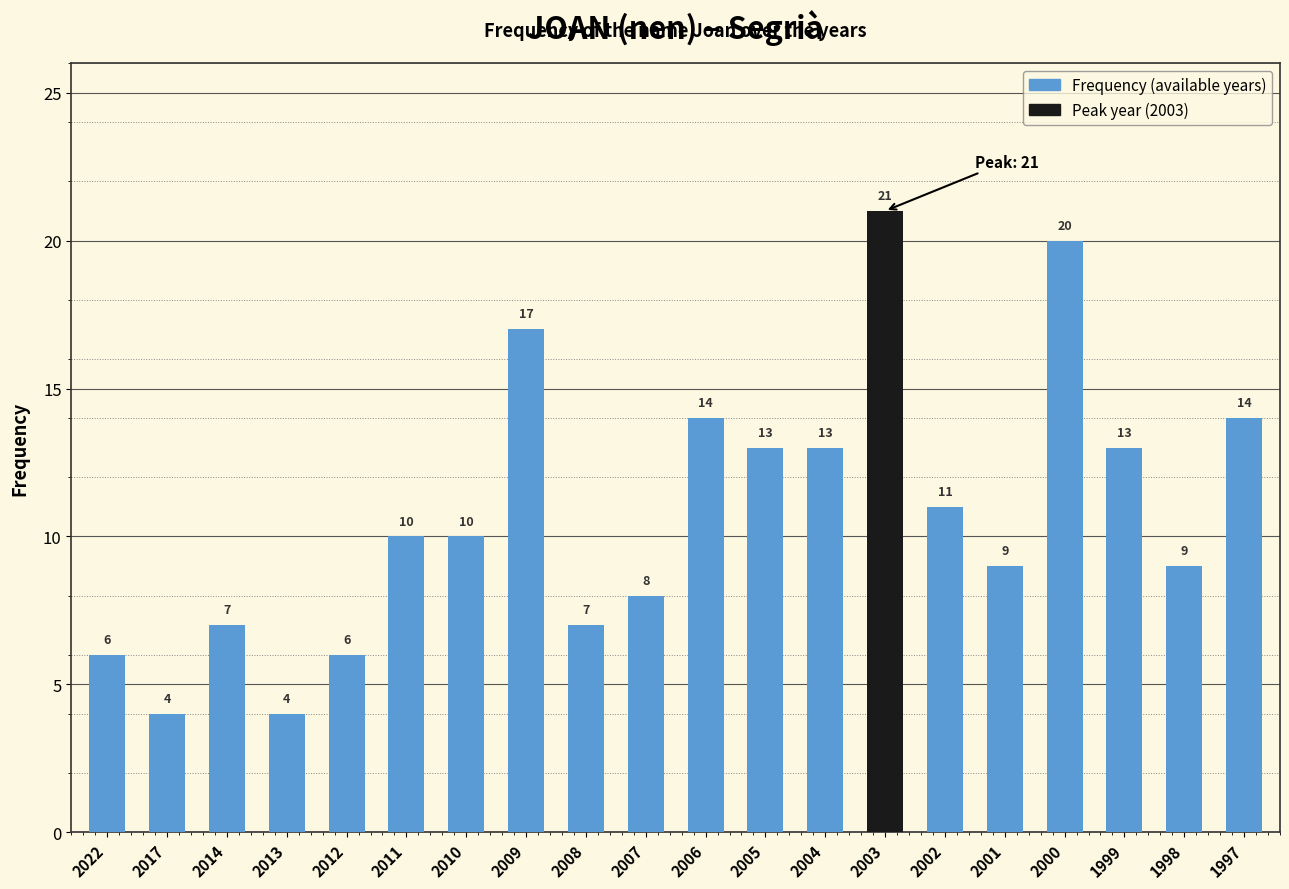

Reading left to right, extract all data points from this chart.

6	4	7	4	6	10	10	17	7	8	14	13	13	21	11	9	20	13	9	14